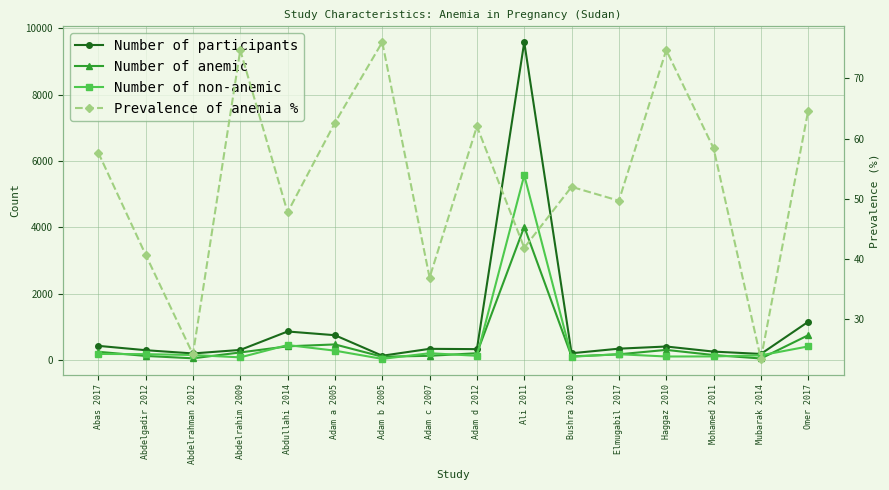

Reading left to right, transcribe all the data shown in this chart.

Number of participants: 423.0	292.0	194.0	300.0	856.0	744.0	125.0	333.0	324.0	9578.0	200.0	338.0	403.0	250.0	179.0	1149.0
Number of anemic: 244.0	119.0	47.0	224.0	409.0	466.0	95.0	123.0	201.0	4012.0	104.0	168.0	301.0	146.0	42.0	743.0
Number of non-anemic: 179.0	173.0	147.0	76.0	447.0	278.0	30.0	201.0	123.0	5566.0	96.0	170.0	102.0	104.0	137.0	406.0
Prevalence of anemia %: 57.7	40.8	24.2	74.7	47.8	62.6	76.0	36.9	62.0	41.9	52.0	49.7	74.7	58.4	23.5	64.7